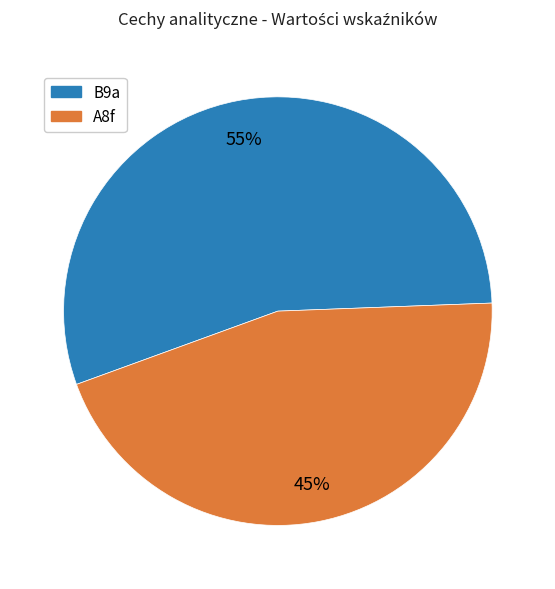

What is the ratio of the value at A8f to the value at B9a?

0.8